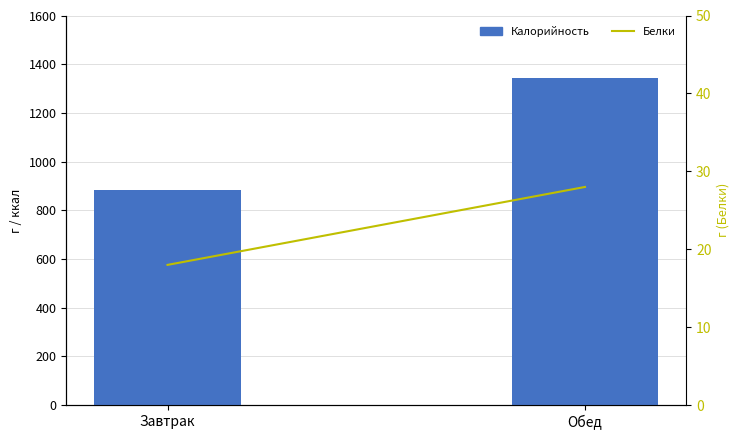

What value does the Белки series have at Обед, to the nearest 5?

30